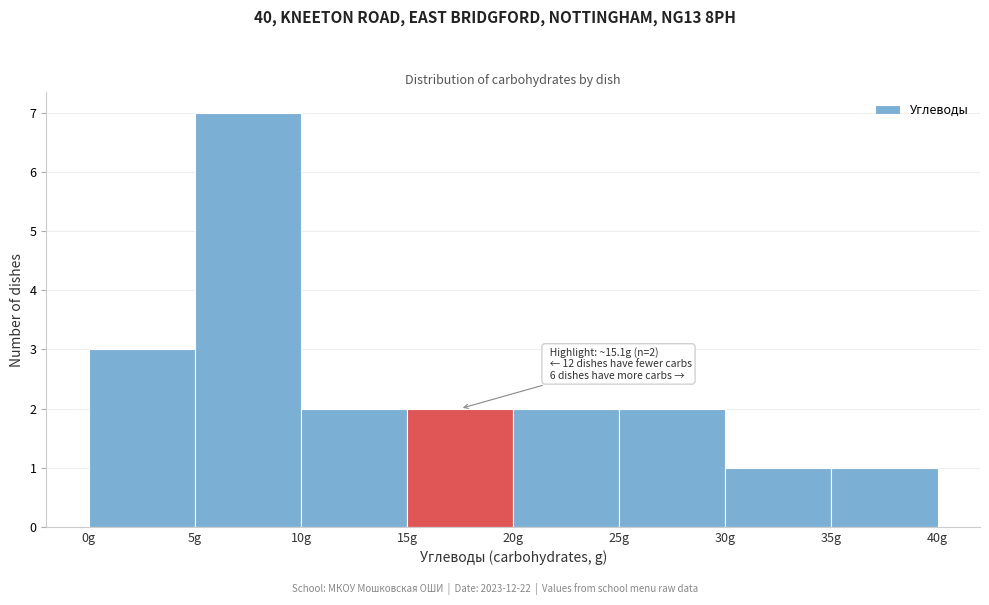

Which range on the x-axis has the tallest bar?

5 to 10